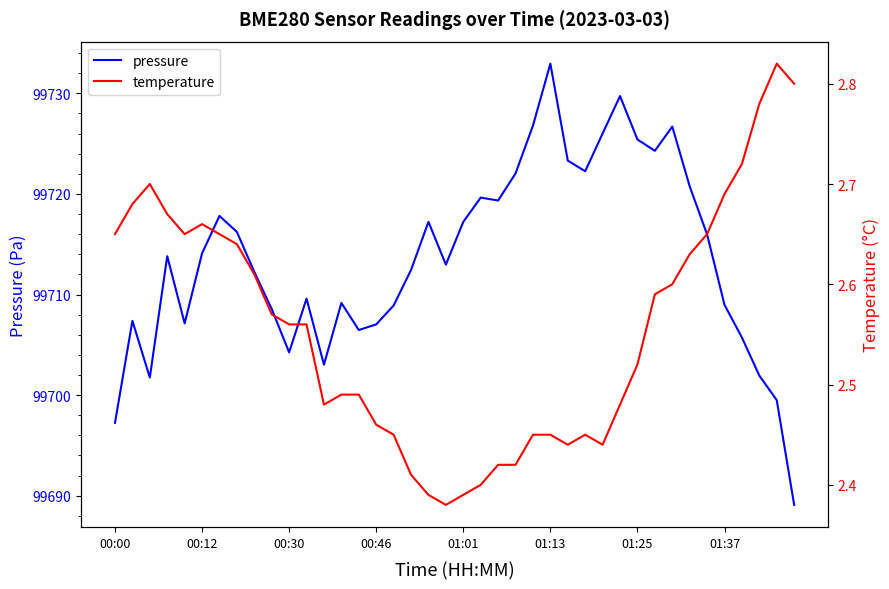

Which category has the lowest value in the pressure series?

39